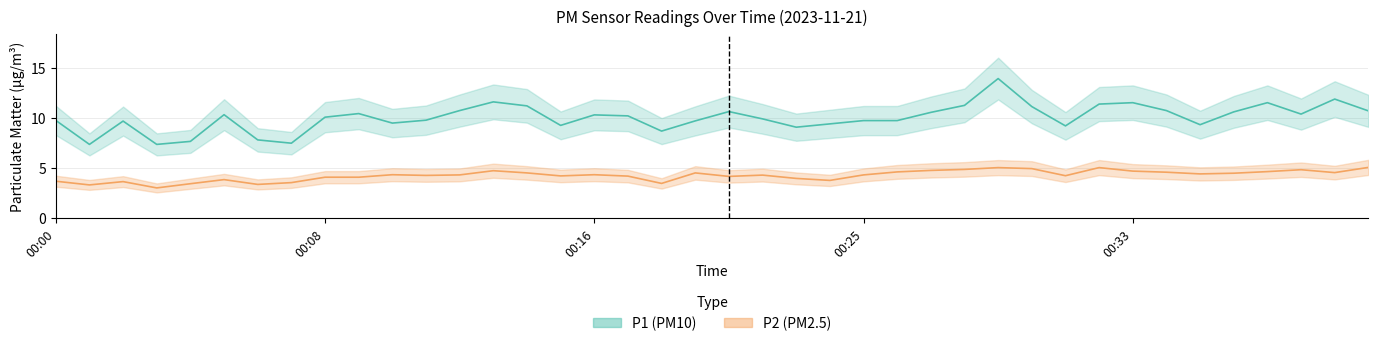

What is the smallest value displayed?

3.0